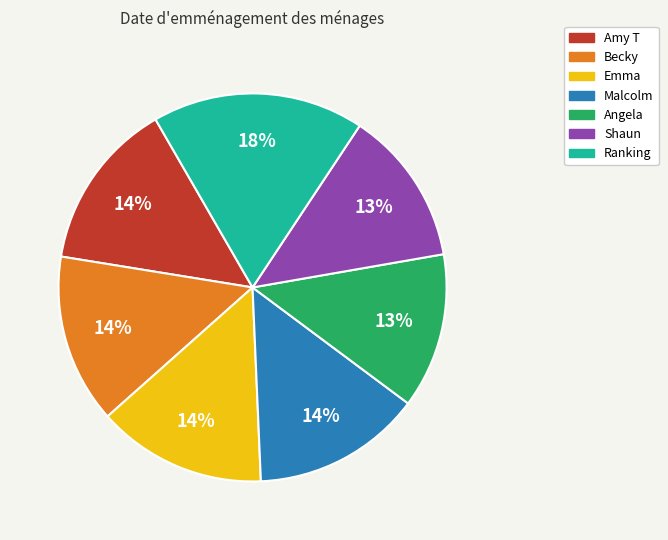

Count the number of slices in the pie.

7